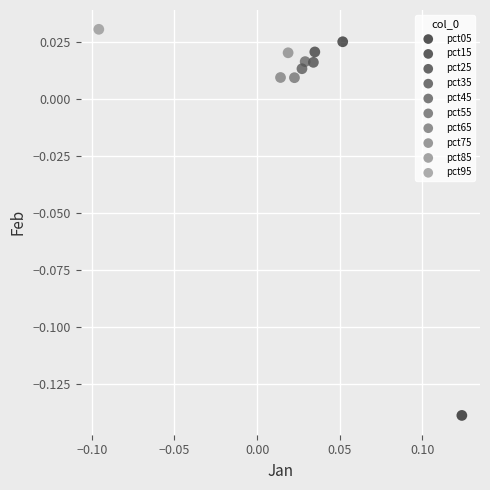

What are all the series names shown in the legend?

pct05, pct15, pct25, pct35, pct45, pct55, pct65, pct75, pct85, pct95